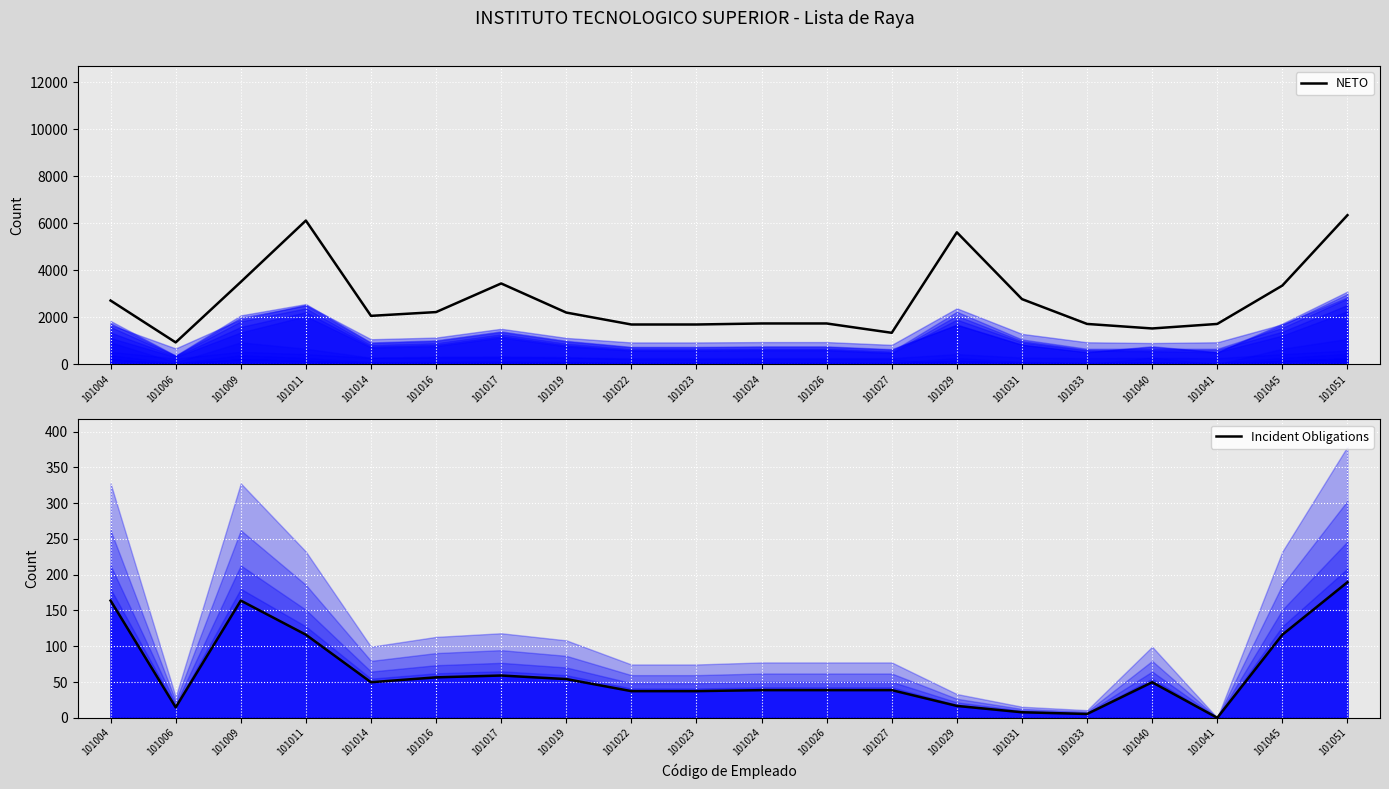

How many data points in NETO are less than 2202?

10